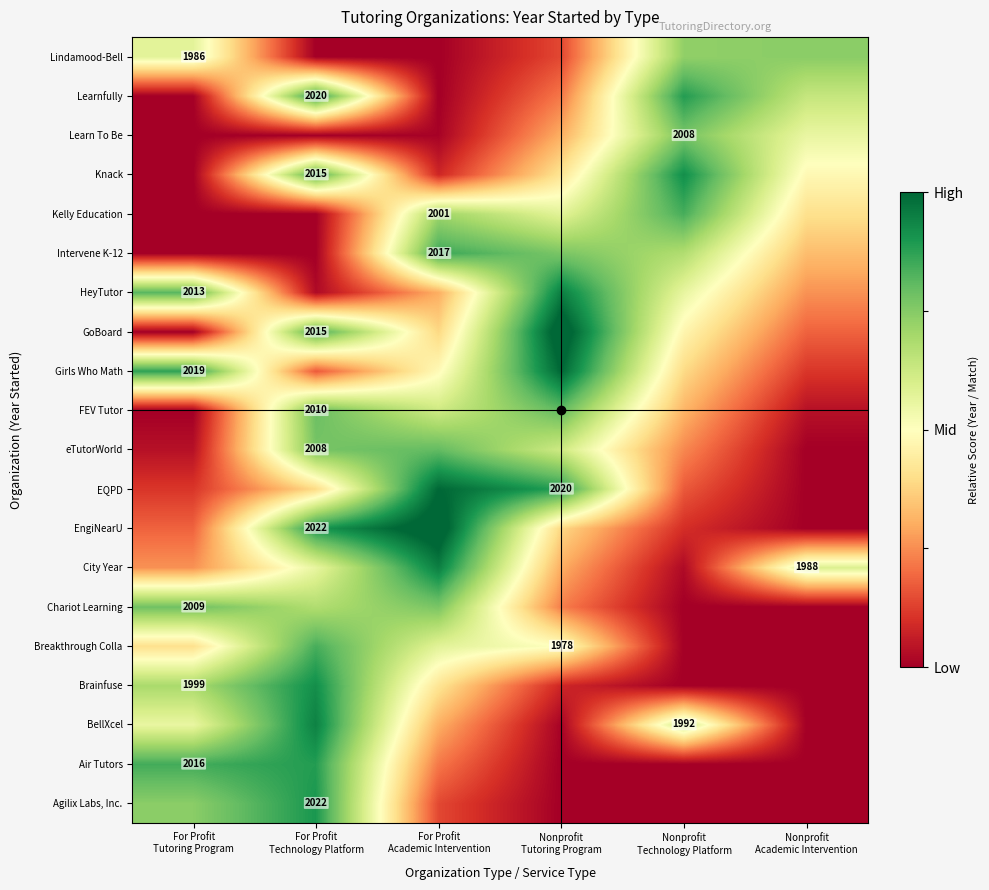

Is it true that Knack equals 0.4 at Nonprofit Technology Platform?

False